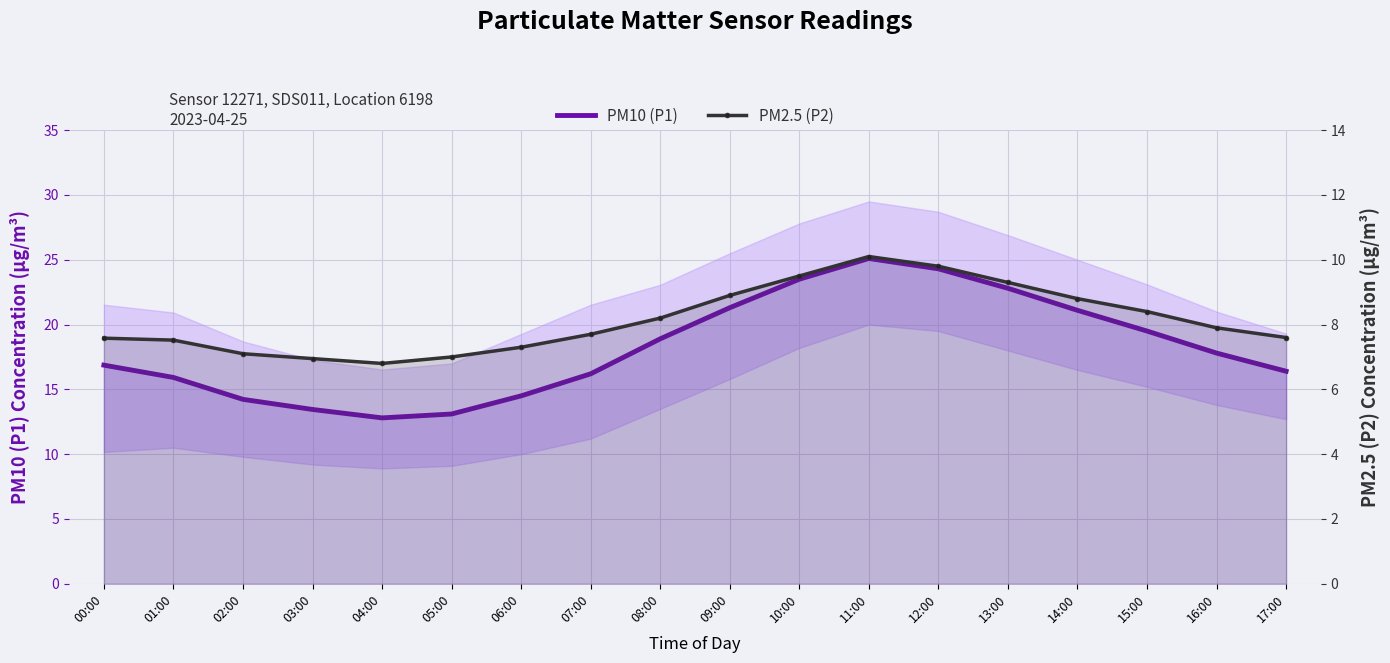

True or false: PM10 (P1) has a value of 5.6 at 15:00.

False